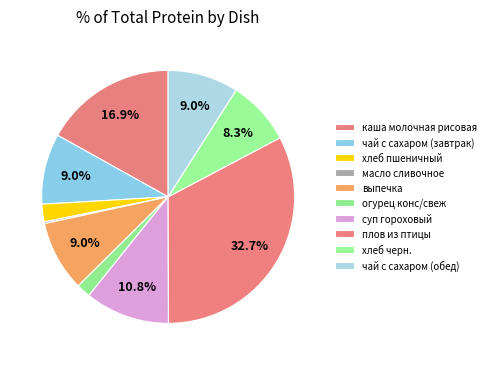

Which has a higher value, чай с сахаром (завтрак) or хлеб черн.?

чай с сахаром (завтрак)